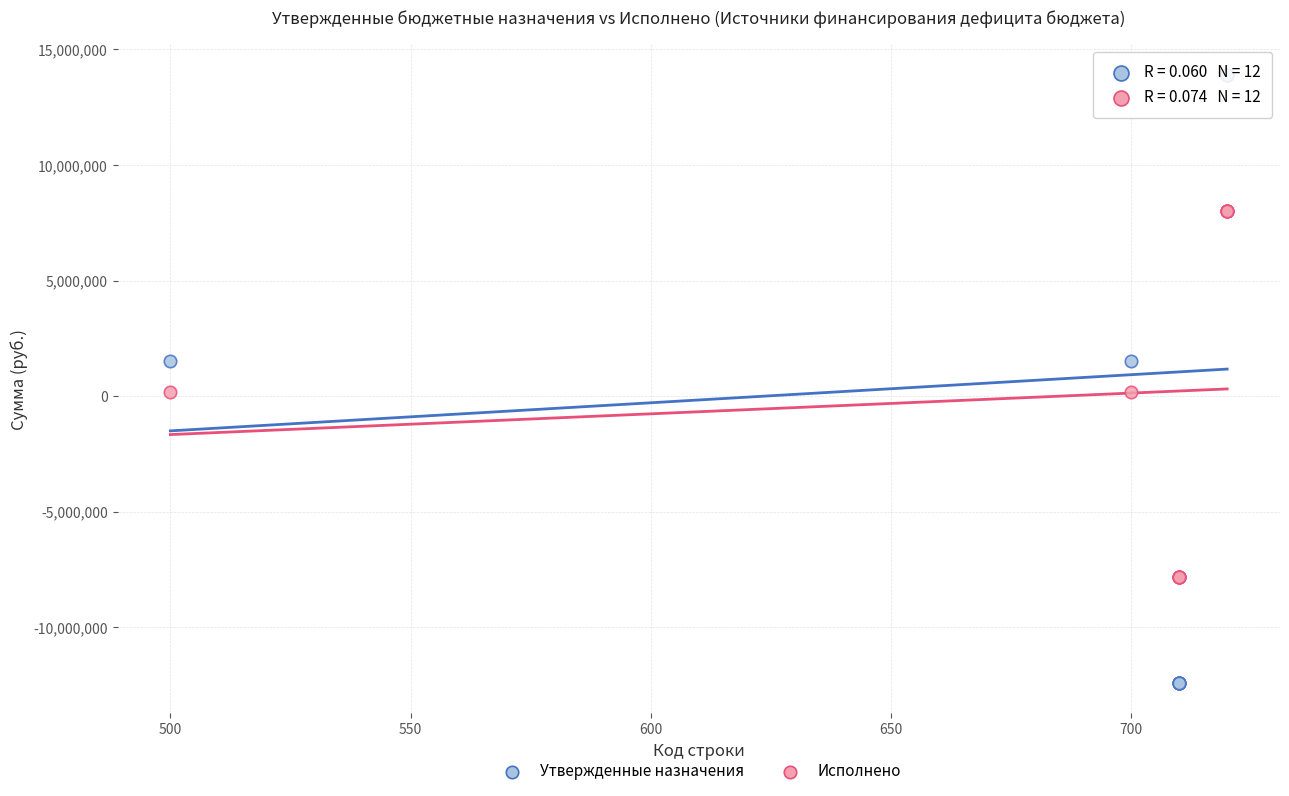

What are all the series names shown in the legend?

Утвержденные назначения, Исполнено